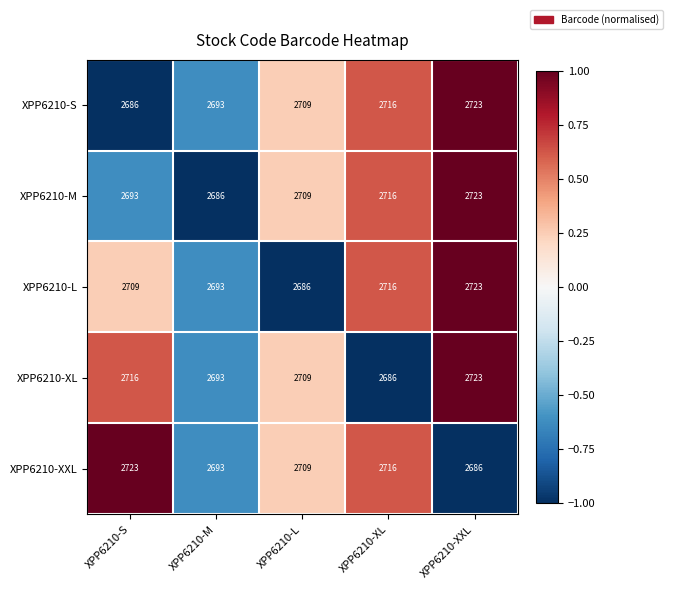

At which category is the sum across all series the highest?

XPP6210-XXL